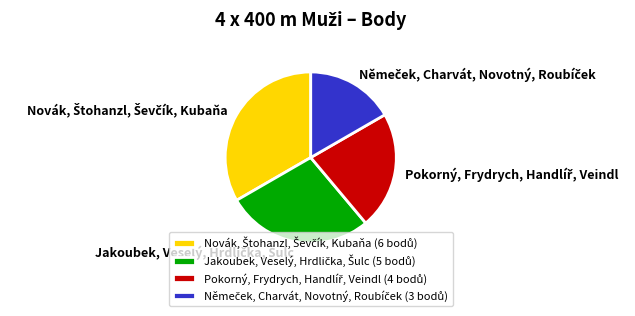

Does any single category account for the majority?

No